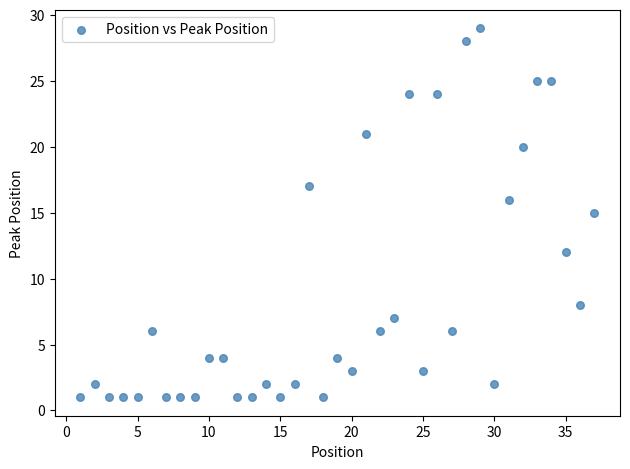

What is the range of X values (max minus min)?

36